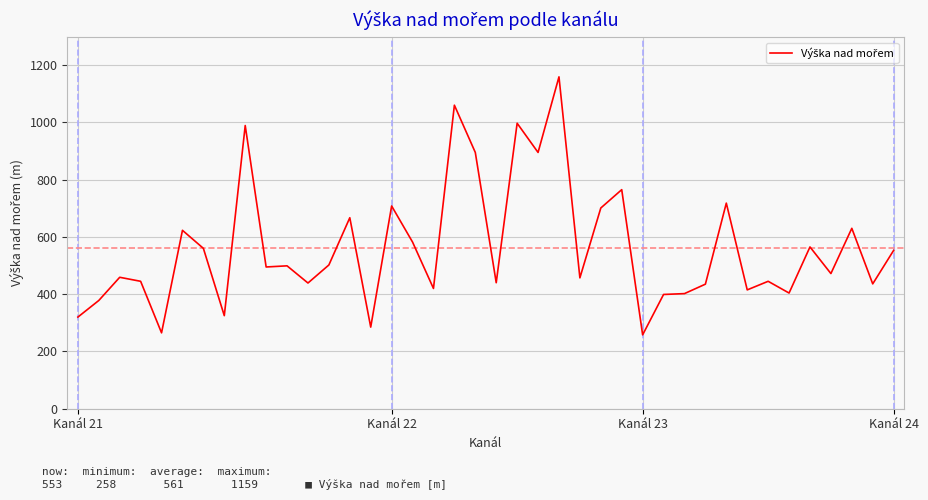

What is the minimum value shown in the chart?

258